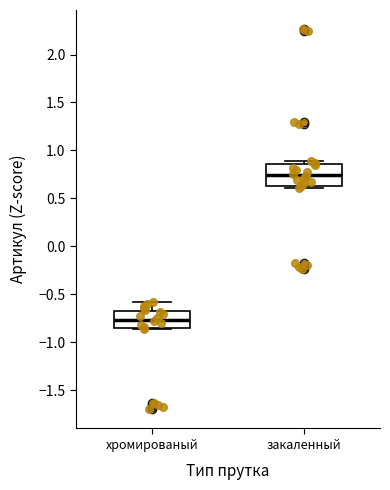

Reading left to right, transcribe this box plot: for each box, give where its median line is, the range the box spans, and where its two whiskers end, as read against the y-axis. The values are not printed on the chart, so give them approximately, as read against the axis.

хромированый: median -0.75, box -0.85 to -0.65, whiskers -0.85 to -0.60
закаленный: median 0.75, box 0.65 to 0.85, whiskers 0.60 to 0.90